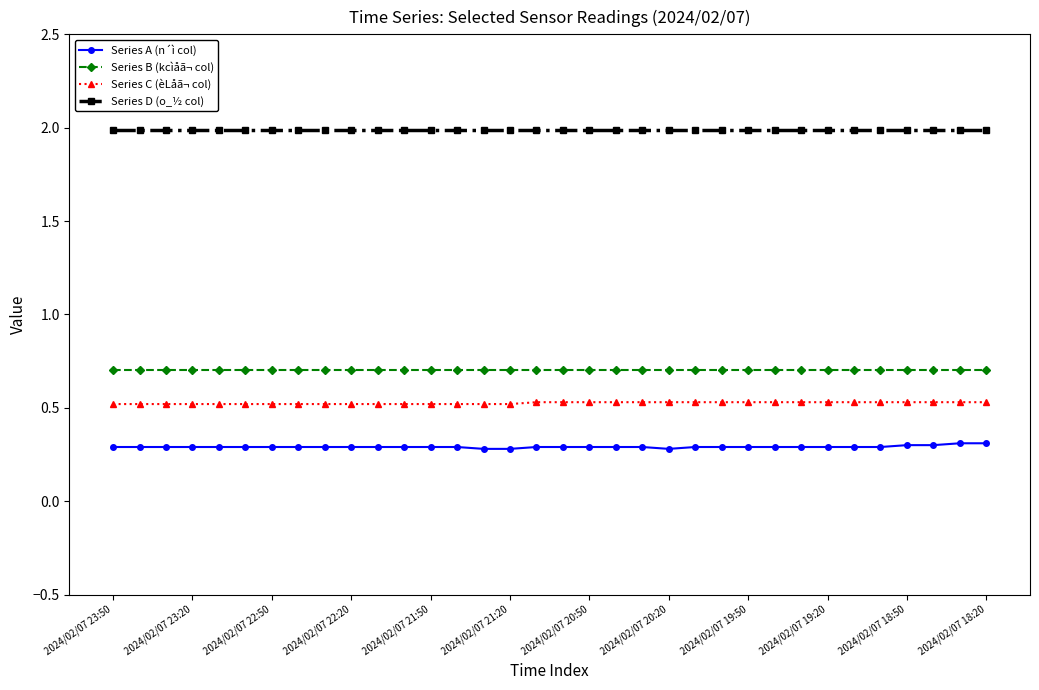

At how many categories does at least one series exceed 0?

34